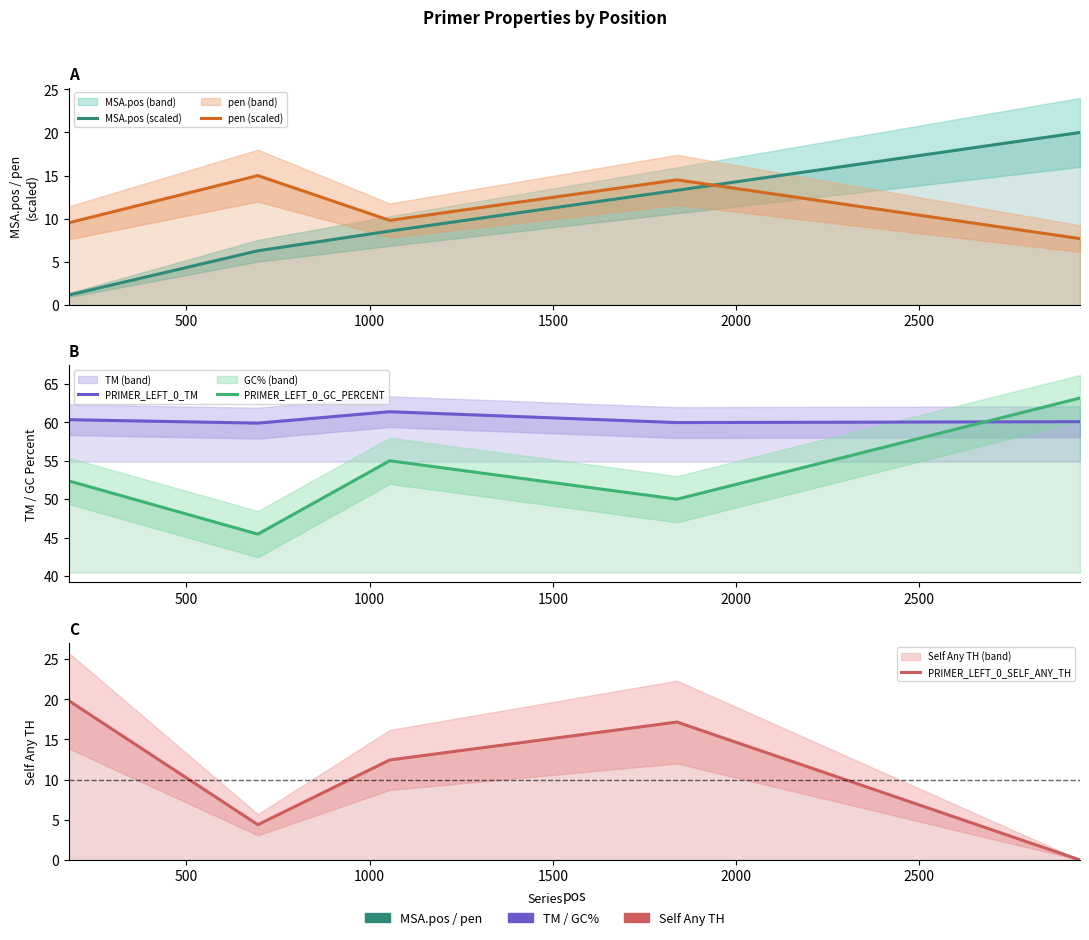

At which category does PRIMER_LEFT_0_GC_PERCENT reach its first local peak?

1000